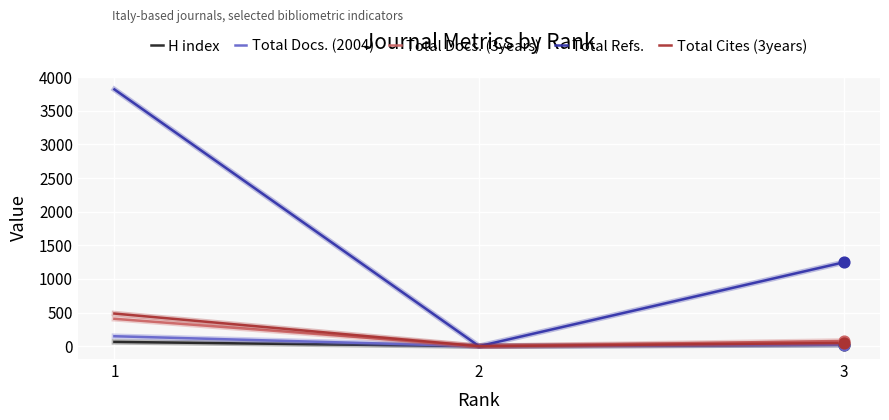

What are all the series names shown in the legend?

H index, Total Docs. (2004), Total Docs. (3years), Total Refs., Total Cites (3years)